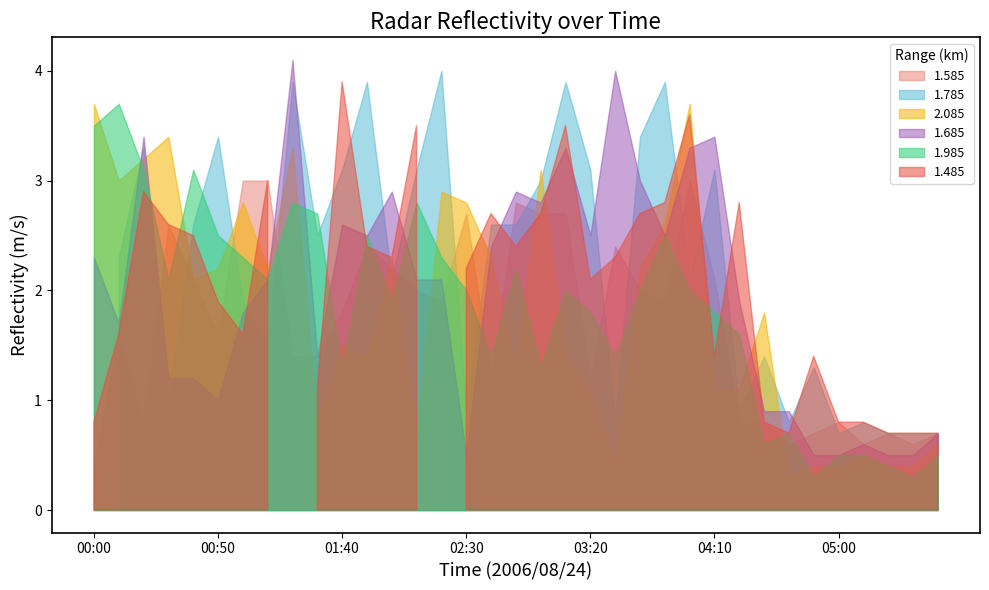

How many lines are shown in the chart?

6